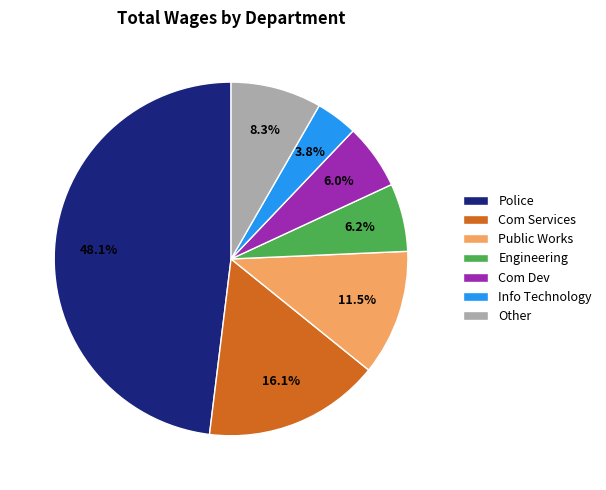

To the nearest percent, what is the combined percentage of Engineering and Com Dev?

12%